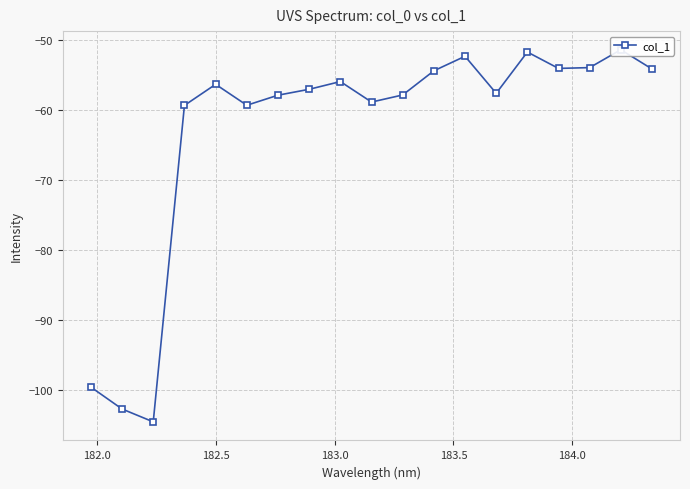

How many lines are shown in the chart?

1